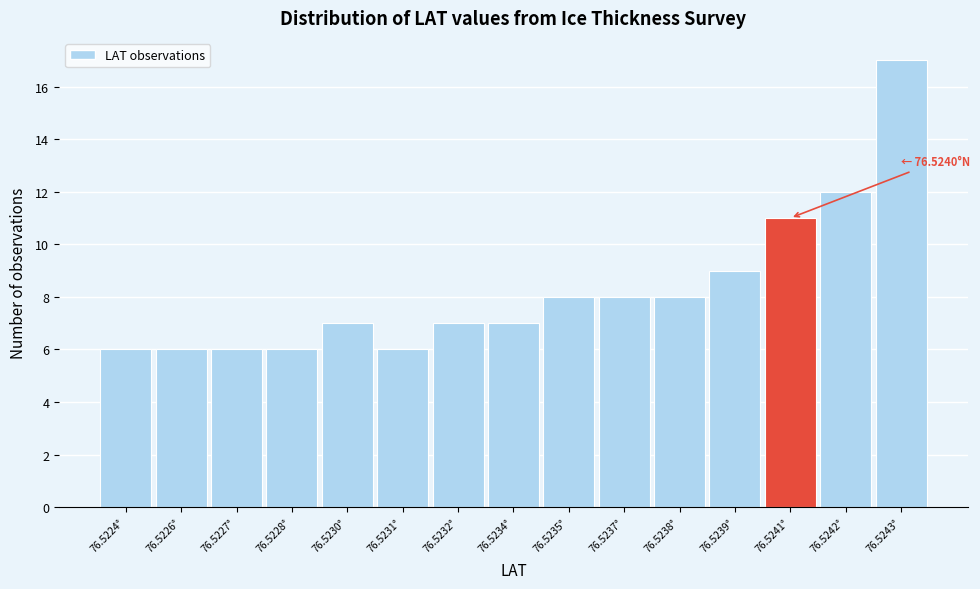

Reading right to left, extract all data points from this chart.

76.5243°=17	76.5242°=12	76.5241°=11	76.5239°=9	76.5238°=8	76.5237°=8	76.5235°=8	76.5234°=7	76.5232°=7	76.5231°=6	76.5230°=7	76.5228°=6	76.5227°=6	76.5226°=6	76.5224°=6